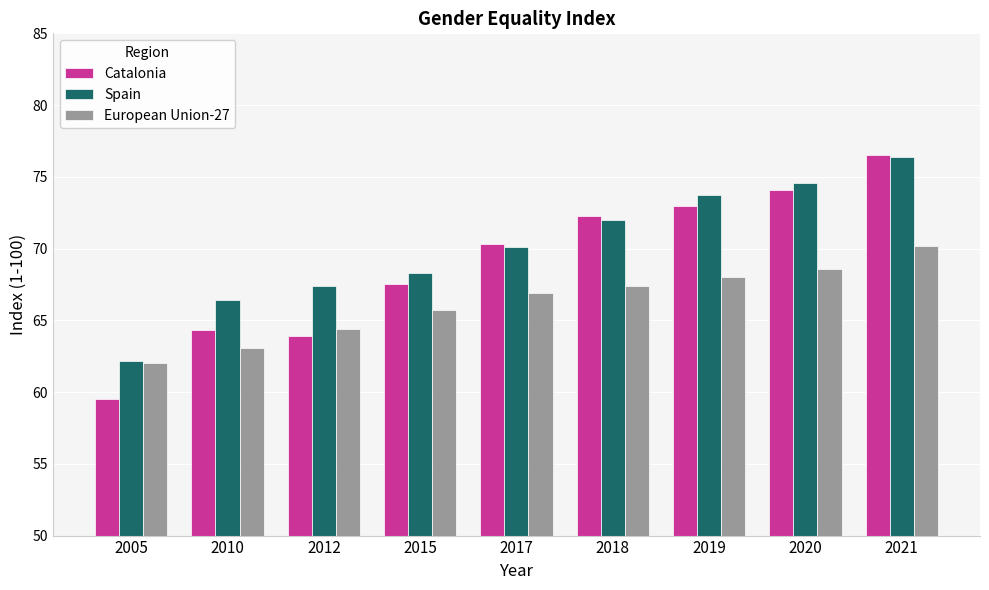

Which category has the highest value in the Spain series?

2021